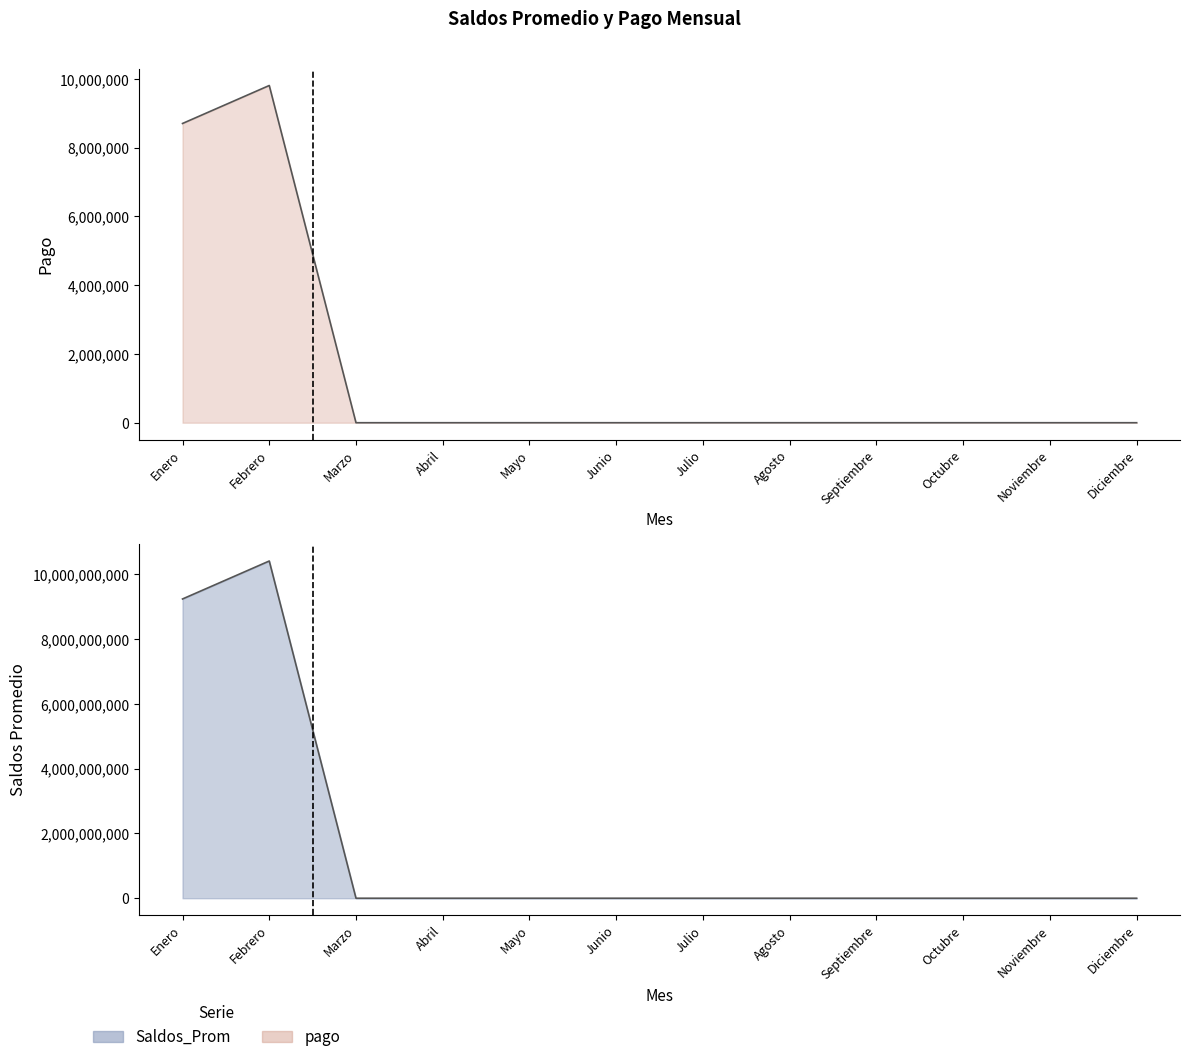

What are all the series names shown in the legend?

pago, Saldos_Prom